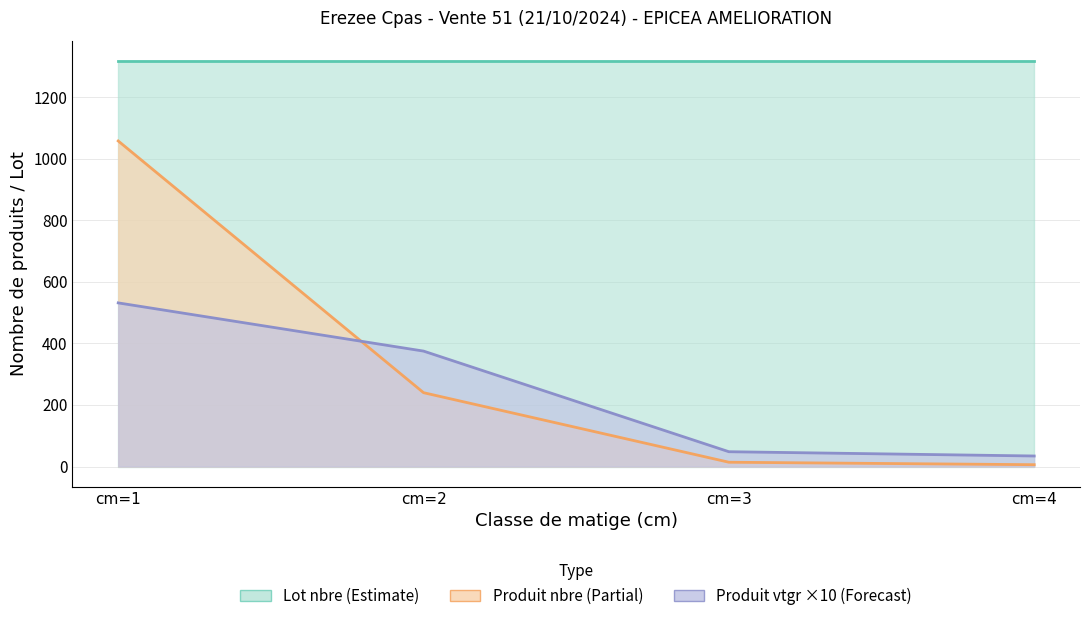

How many values in the produit_vtgr series are below 375?

2